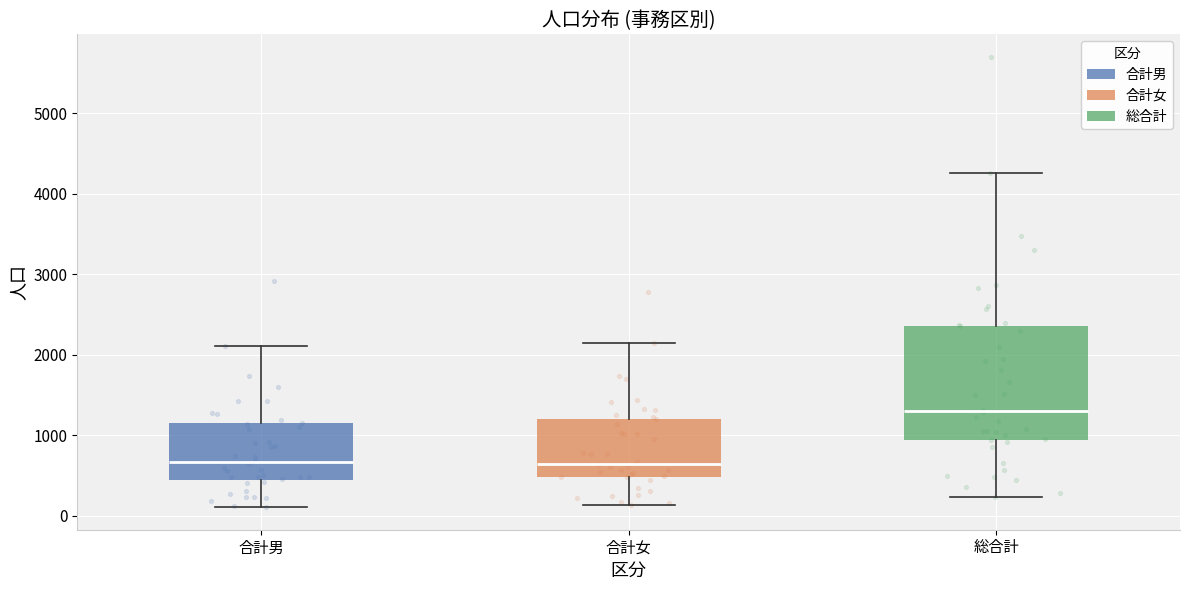

Where is the upper edge of the box for 合計女 on the y-axis? The values are not printed on the chart, so give them approximately, as read against the axis.

1200